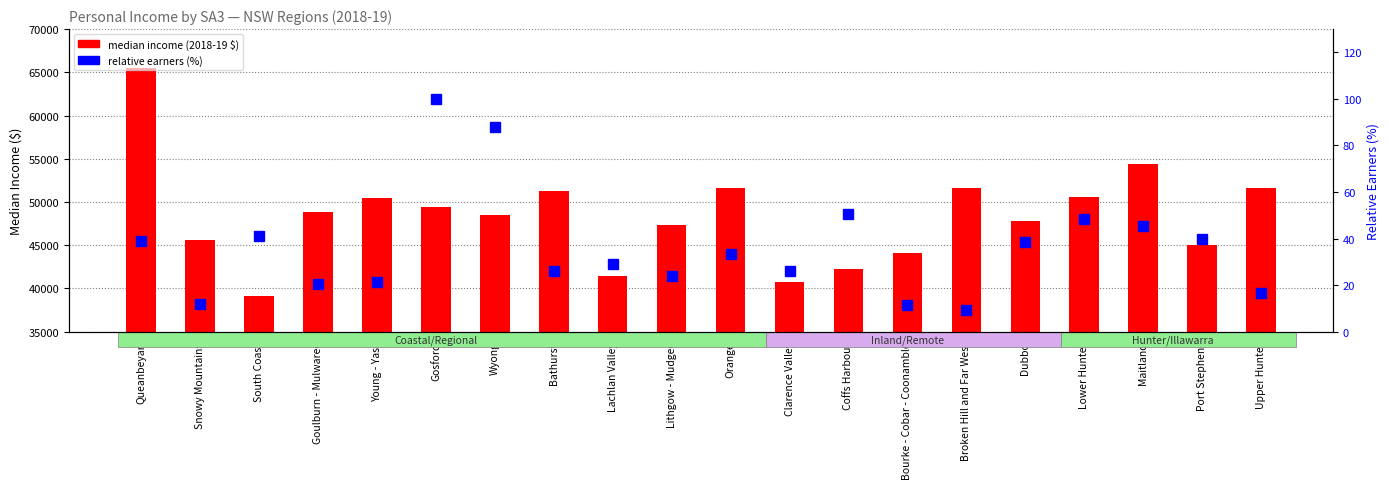

Where does the relative earners (%) series first go above 33?

Queanbeyan